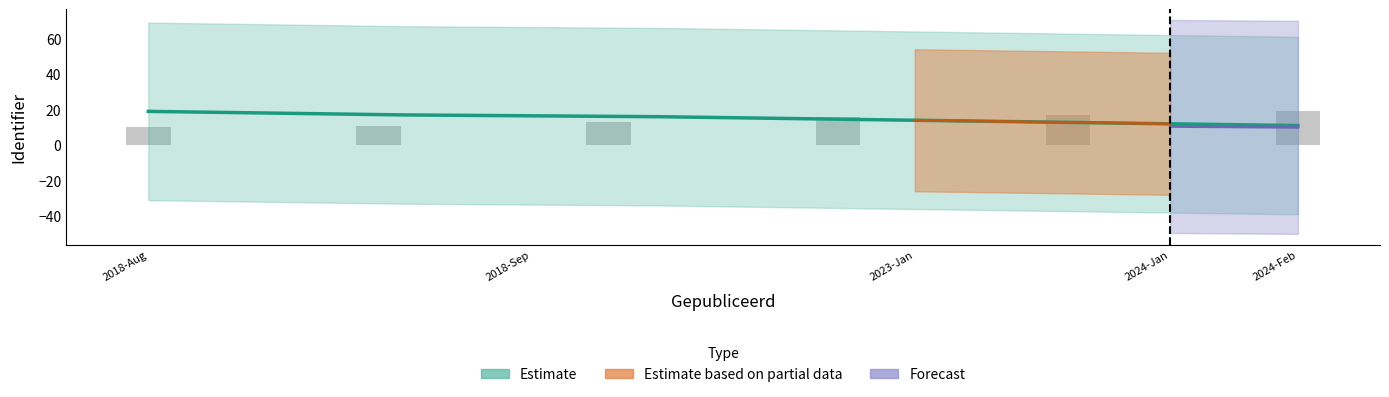

How many bars are there in total?

6